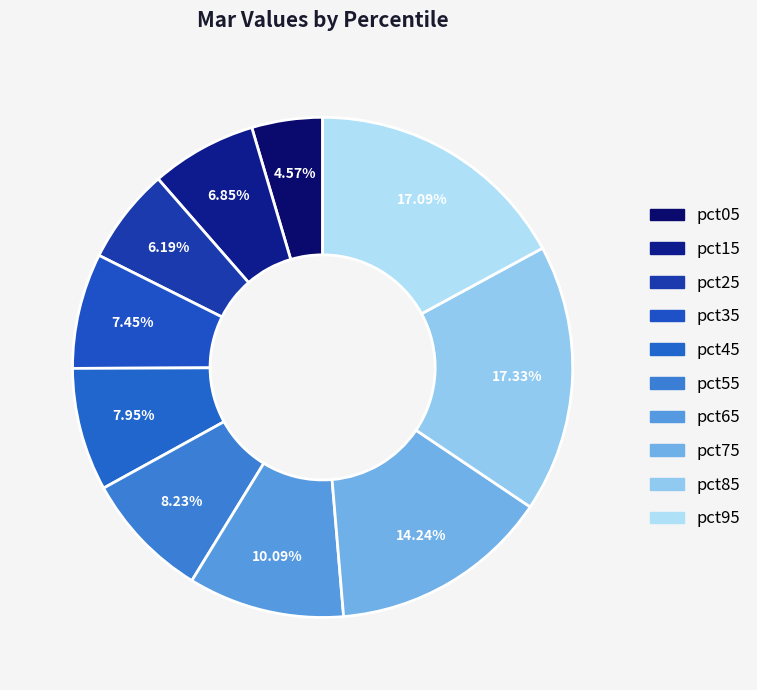

Does any single category account for the majority?

No